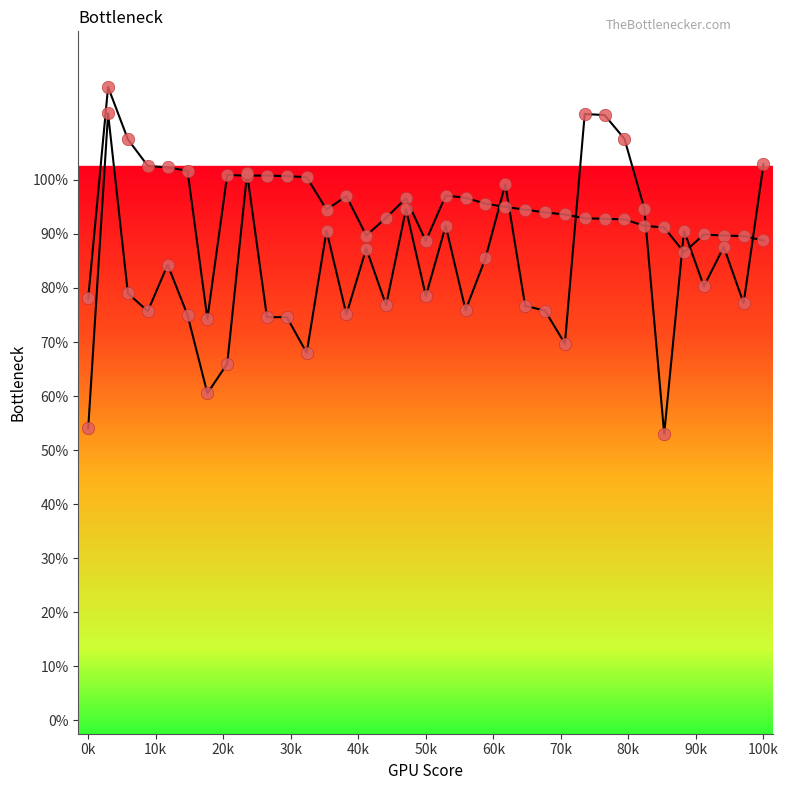

Is this an area chart (filled region under the line)?

No